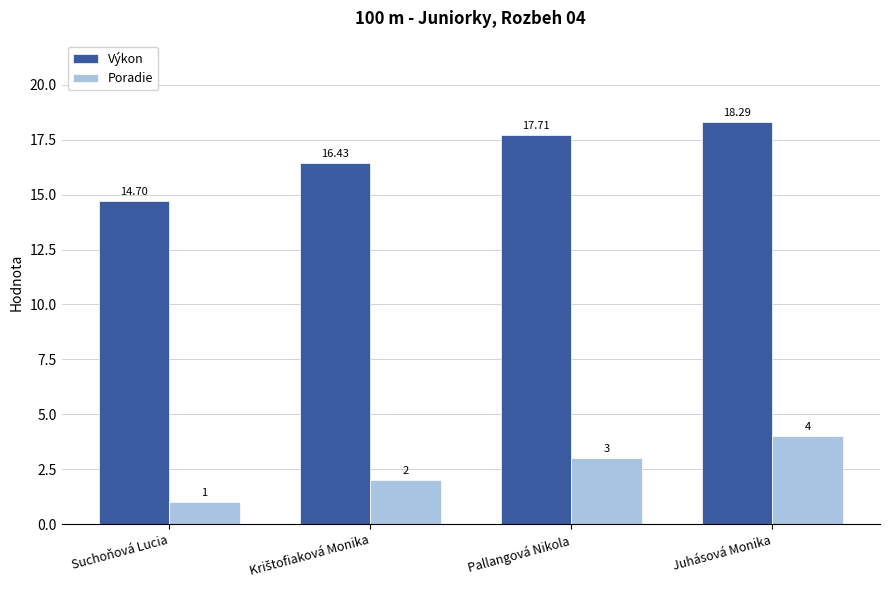

What is the difference between the maximum and minimum values in the Poradie series?

3.0